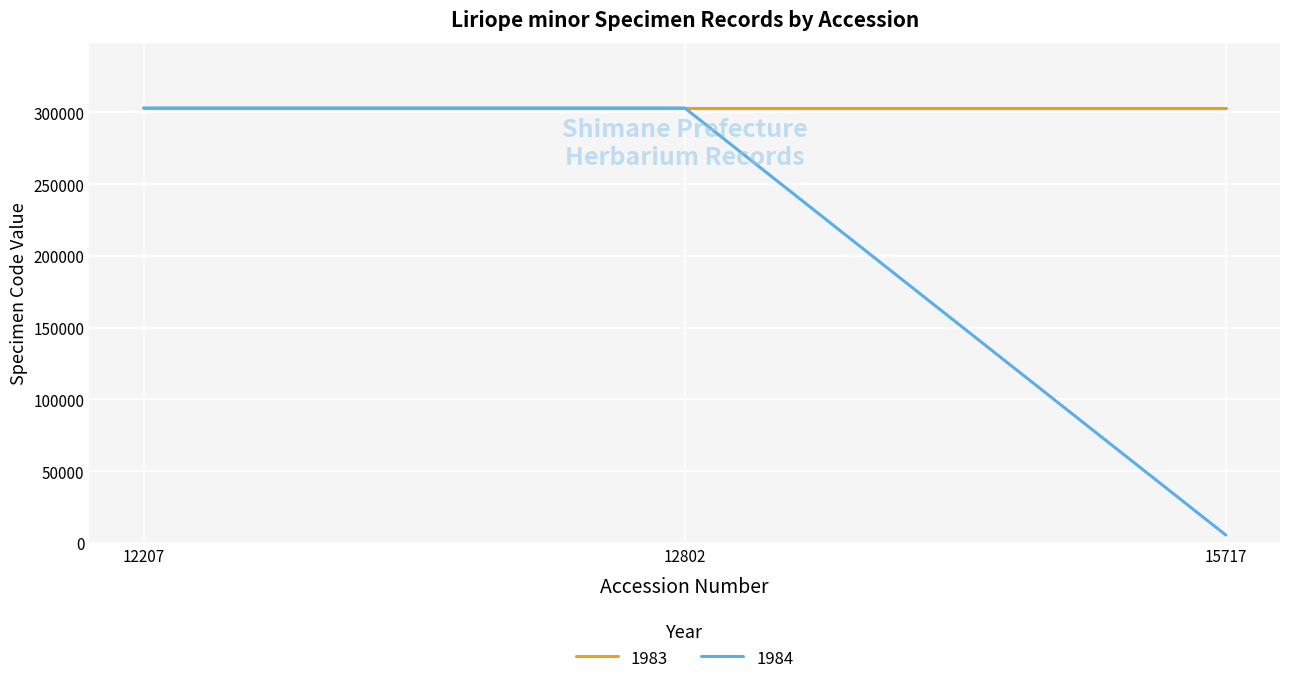

Is it true that 1983 equals 303070 at 15717?

True